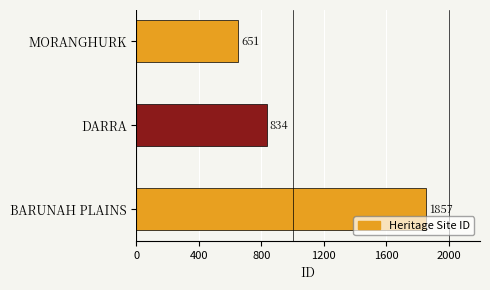

List the labels in order of value, largest first.

BARUNAH PLAINS, DARRA, MORANGHURK